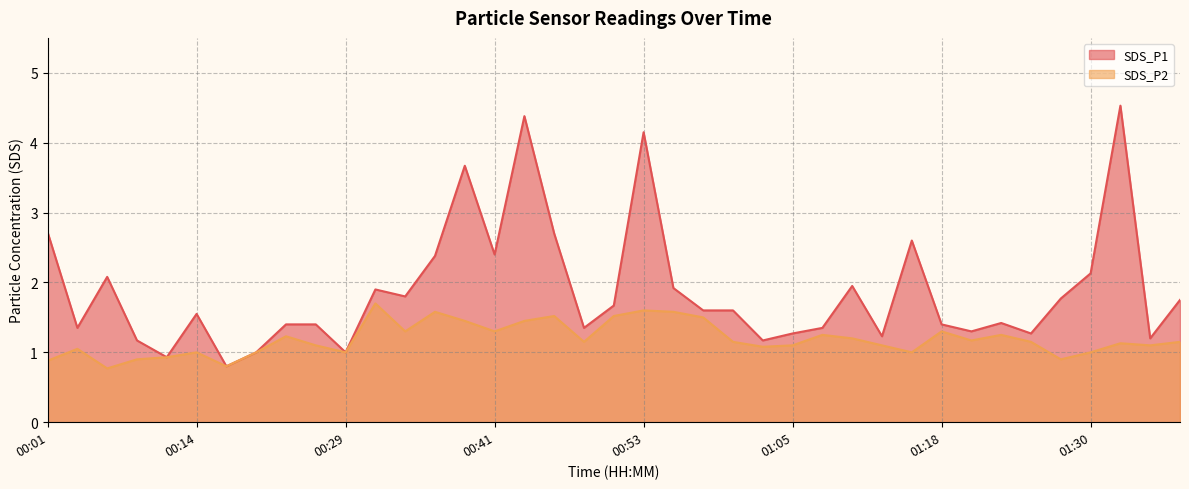

What is the total value across all series at 01:27?

2.7